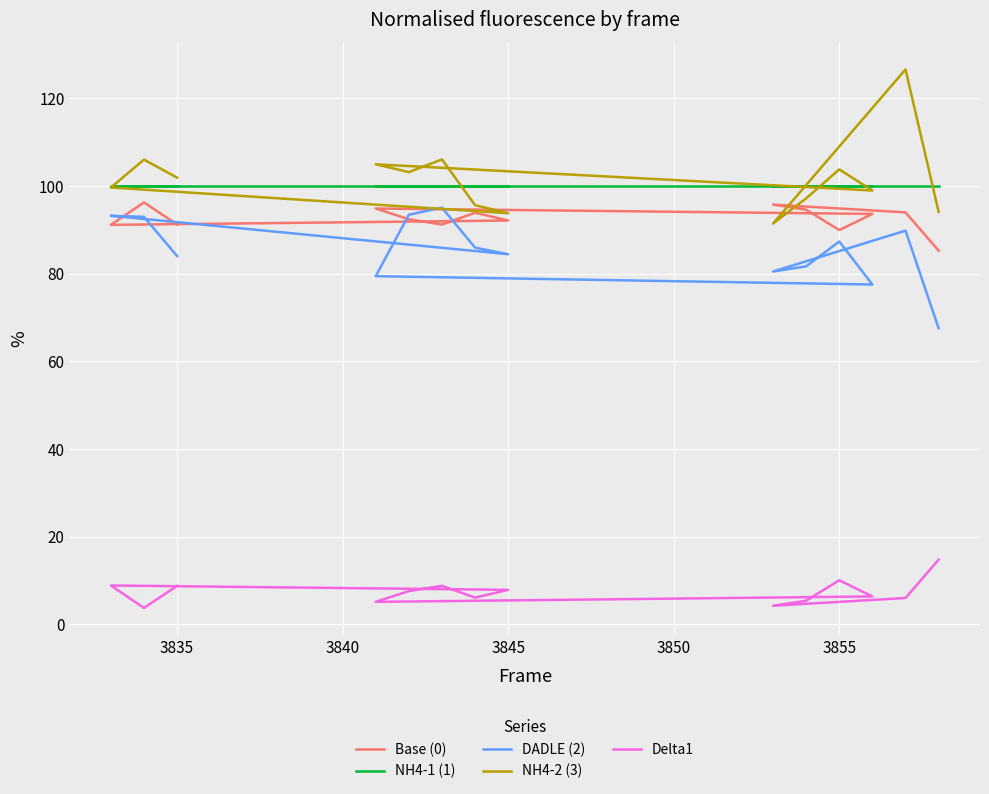

Reading left to right, what are all the values shown in this chart?

Base (0): 85.3	94.0	95.8	94.6	90.0	93.6	94.9	92.4	91.2	93.9	92.1	91.1	96.3	91.2
NH4-1 (1): 100.0	100.0	100.0	100.0	100.0	100.0	100.0	100.0	100.0	100.0	100.0	100.0	100.0	100.0
DADLE (2): 67.6	89.8	80.5	81.7	87.4	77.5	79.4	93.5	95.1	86.0	84.4	93.2	93.0	84.0
NH4-2 (3): 94.1	126.6	91.5	97.2	103.8	99.0	105.0	103.2	106.1	95.6	93.8	99.7	106.0	101.9
Delta1: 14.7	6.0	4.2	5.4	10.0	6.4	5.1	7.6	8.8	6.1	7.9	8.9	3.7	8.8